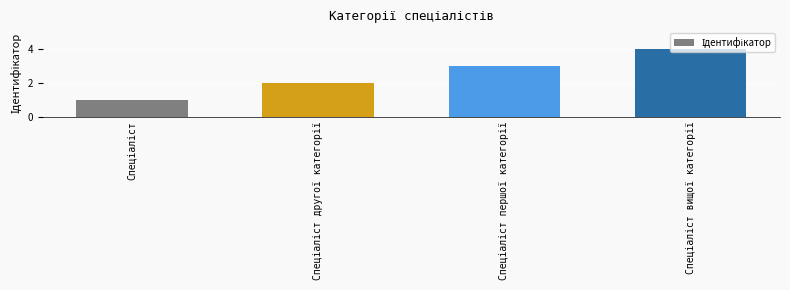

What is the greatest value displayed?

4